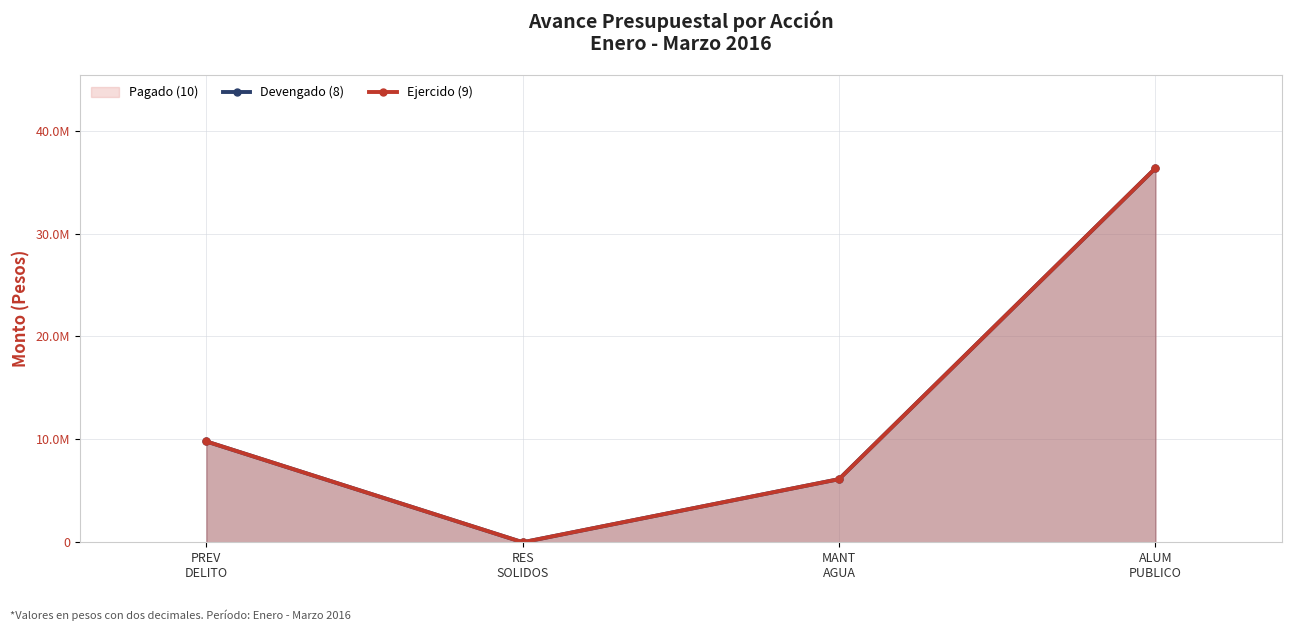

Does the chart have visible grid lines?

Yes